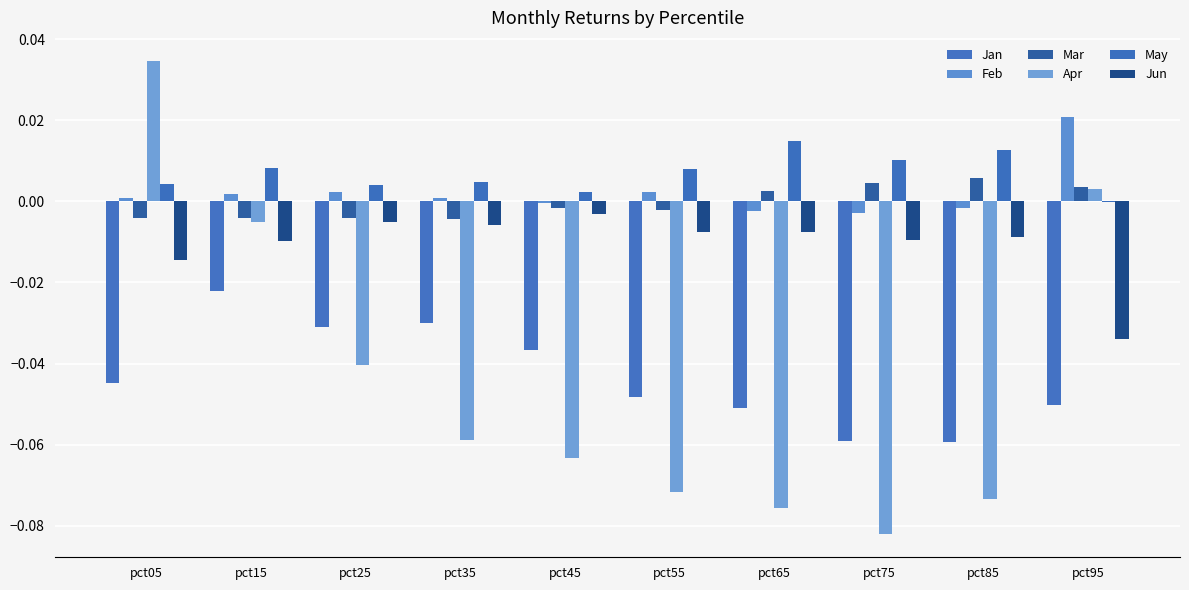

At how many categories does at least one series exceed 0?

10